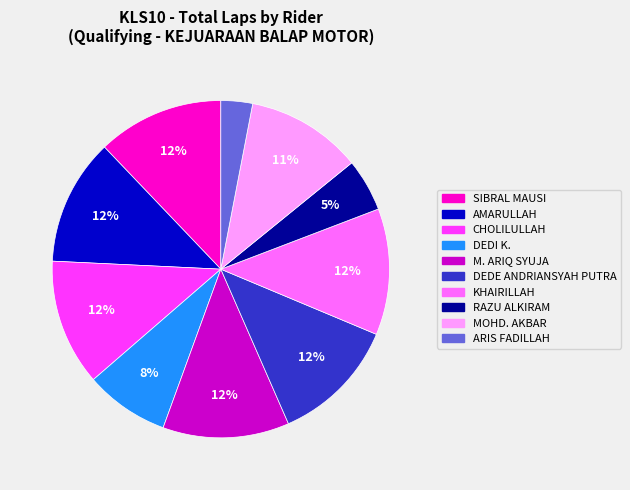

Does any single category account for the majority?

No